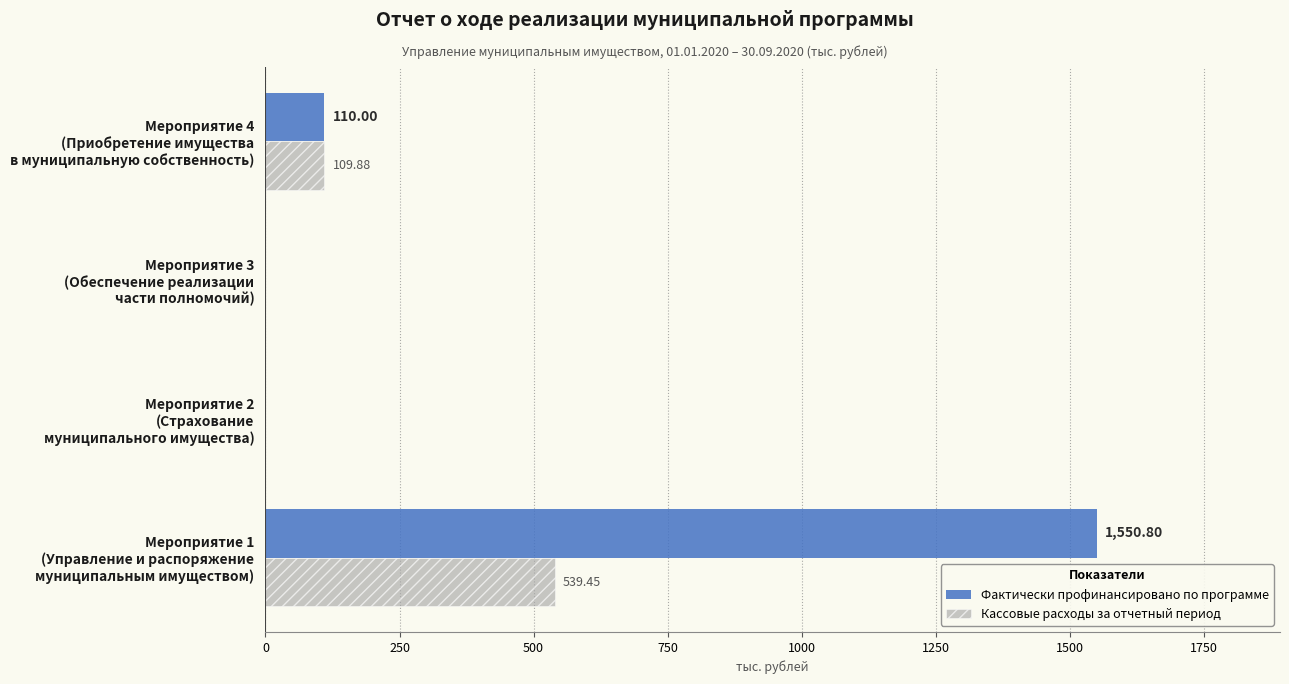

Which series has the largest total across all categories?

Фактически профинансировано по программе